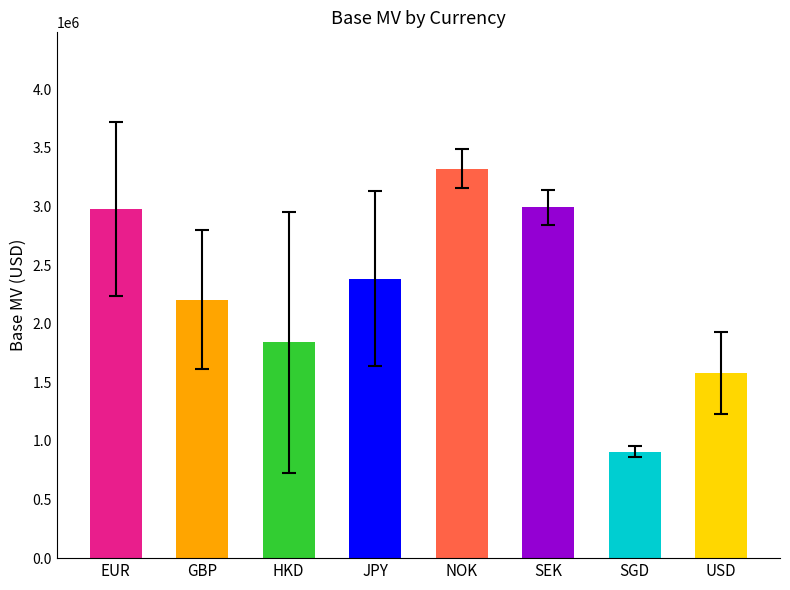

What is the label of the 2nd bar from the left?

GBP